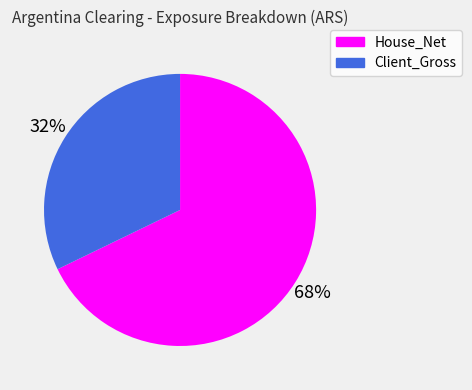

To the nearest percent, what is the average slice percentage?

50%